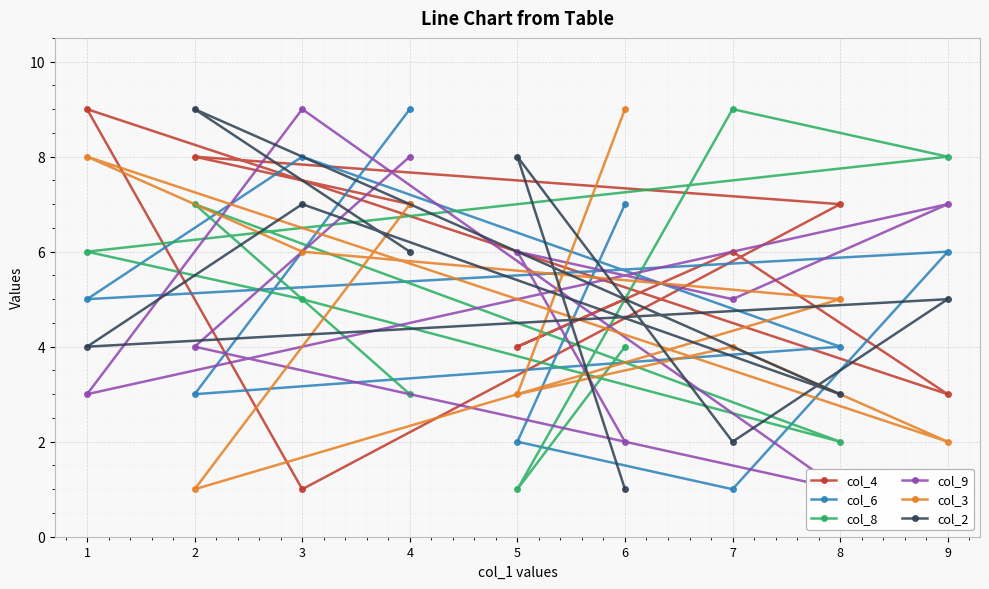

At 4, list the series in order from largest to smallest.

col_6, col_9, col_4, col_3, col_2, col_8